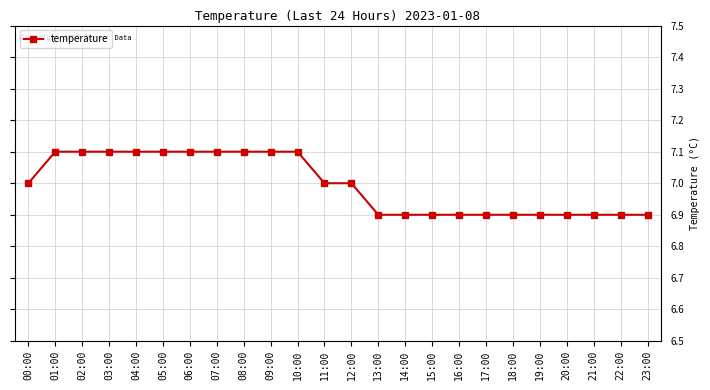

How many distinct data groups are displayed?

1